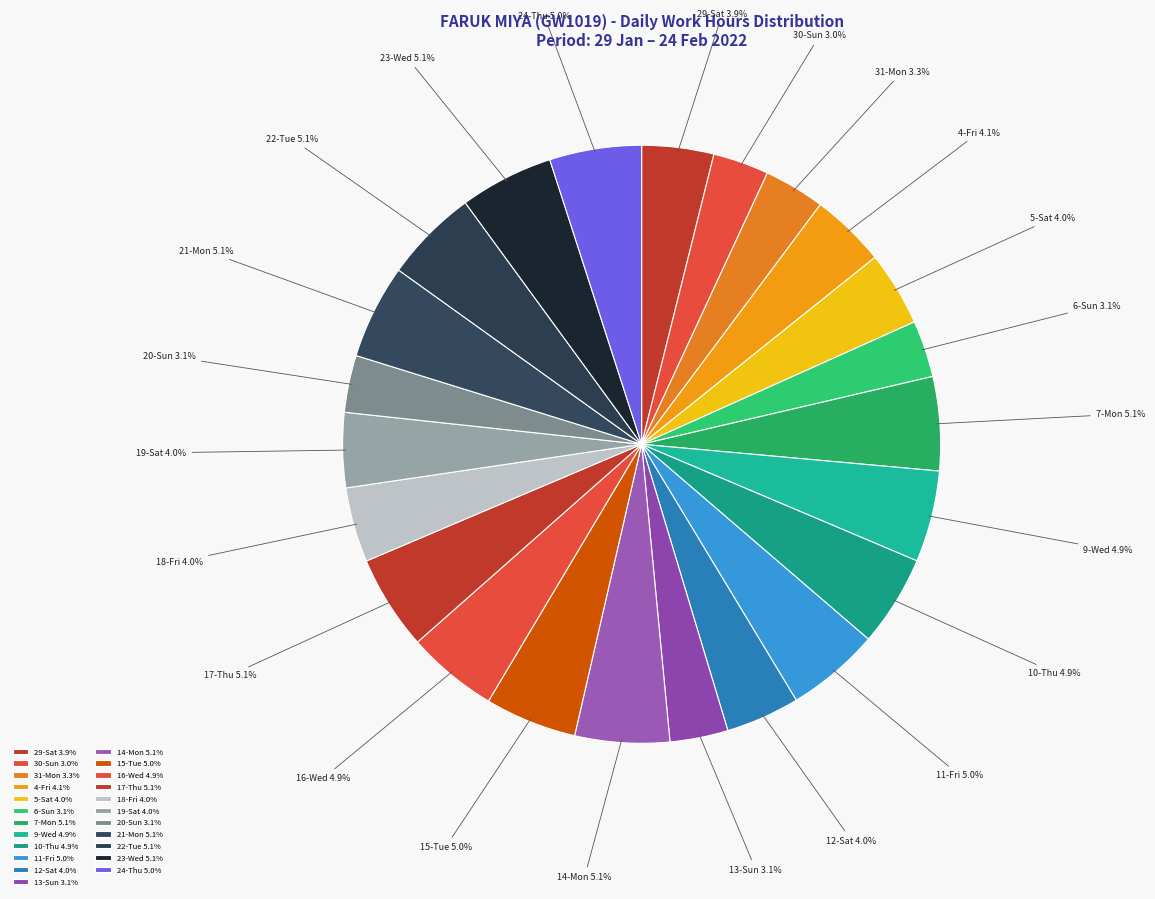

True or false: 10-Thu accounts for 5% of the total.

True